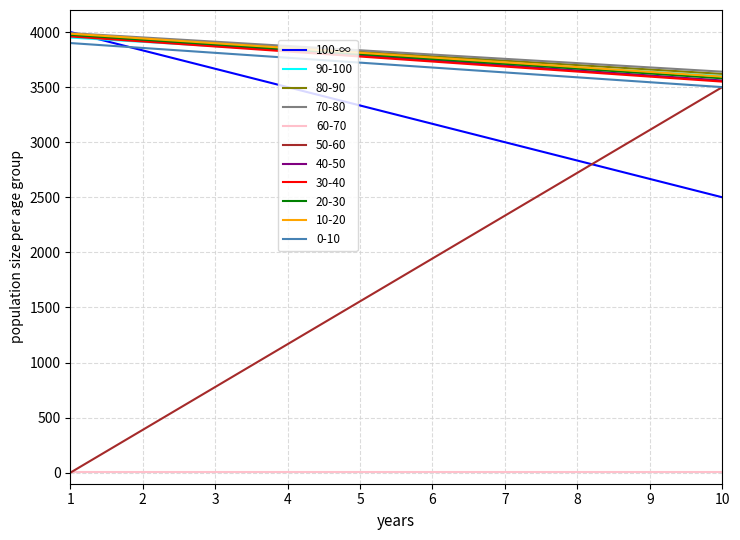

What is the smallest value displayed?

0.0